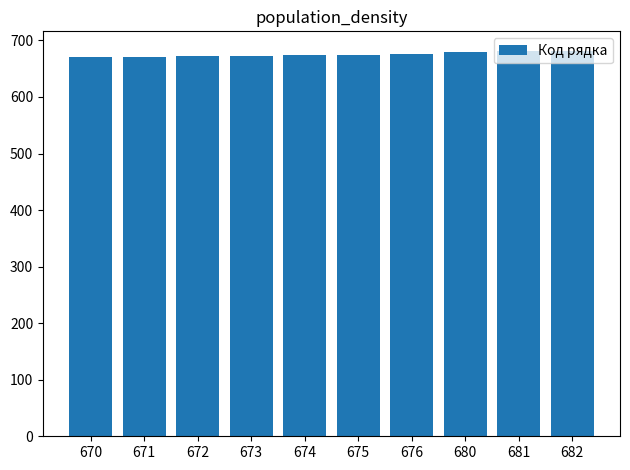

What is the sum of the values at 675 and 676?

1351